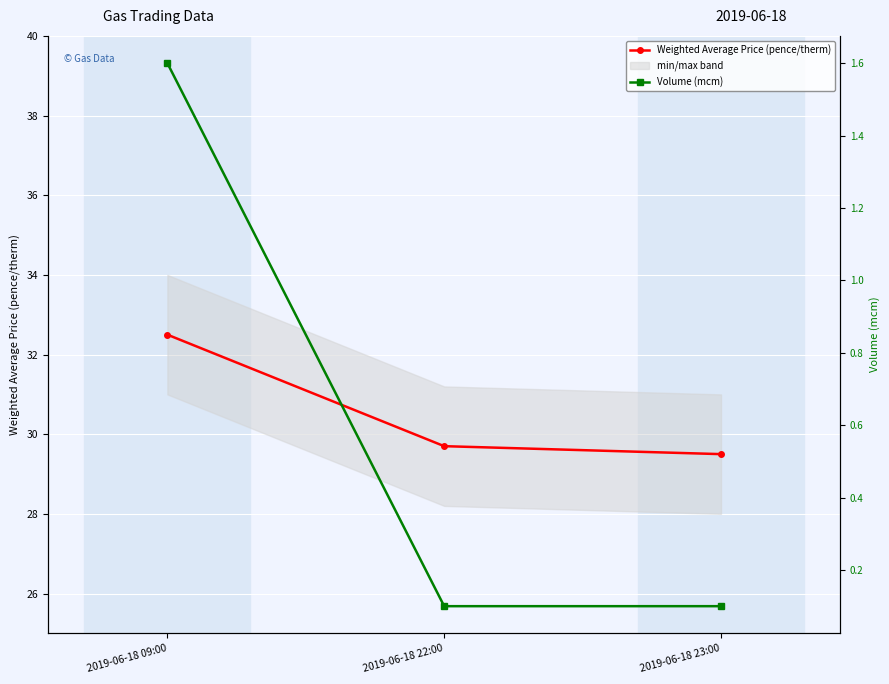

Which category has the lowest value in the Volume (mcm) series?

2019-06-18 22:00